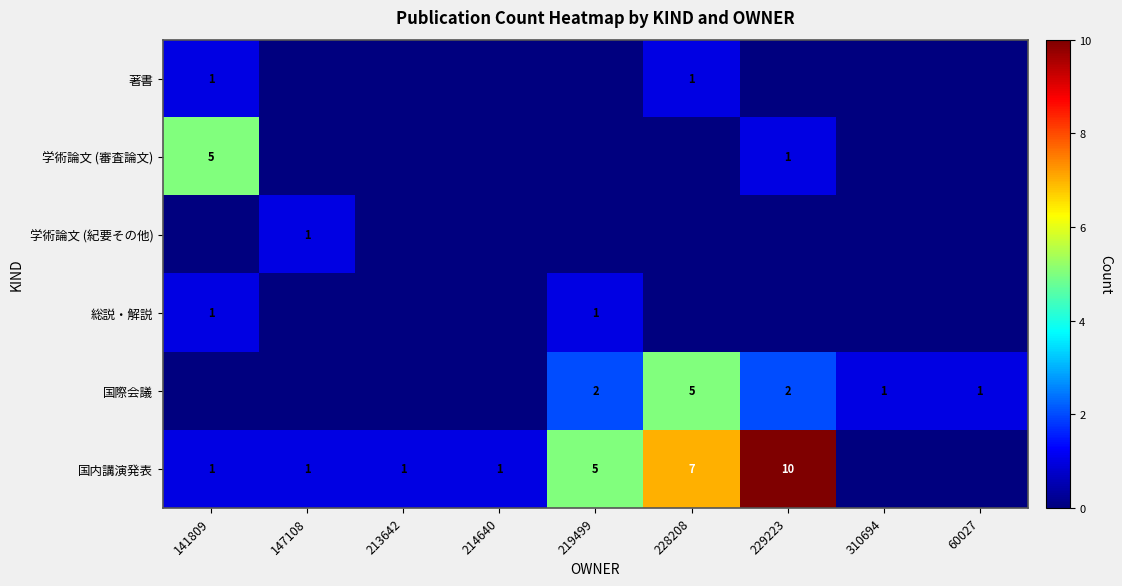

How many distinct data groups are displayed?

6